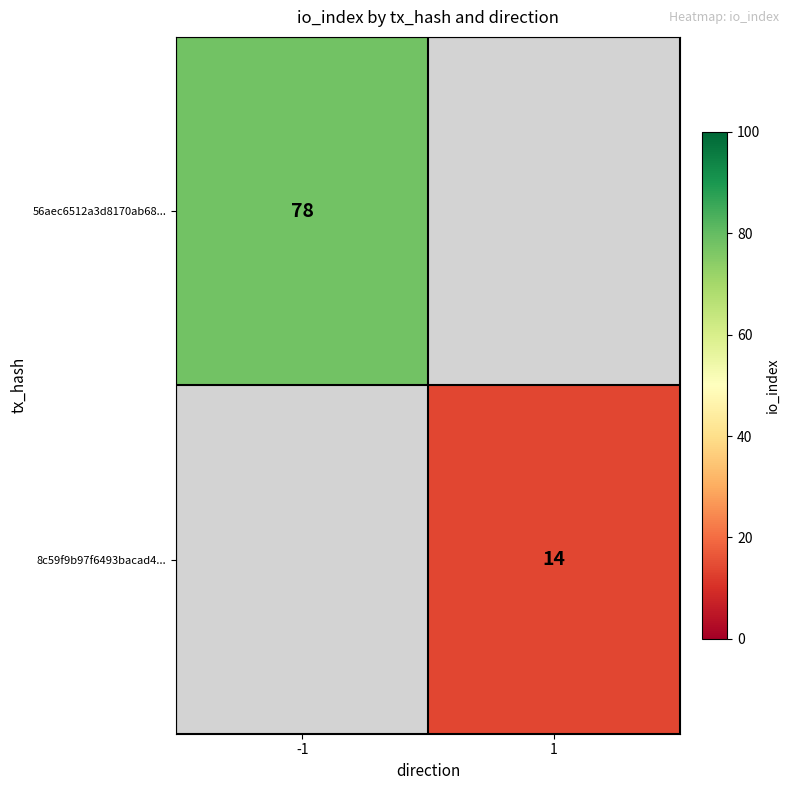

At how many categories does at least one series exceed 21?

1